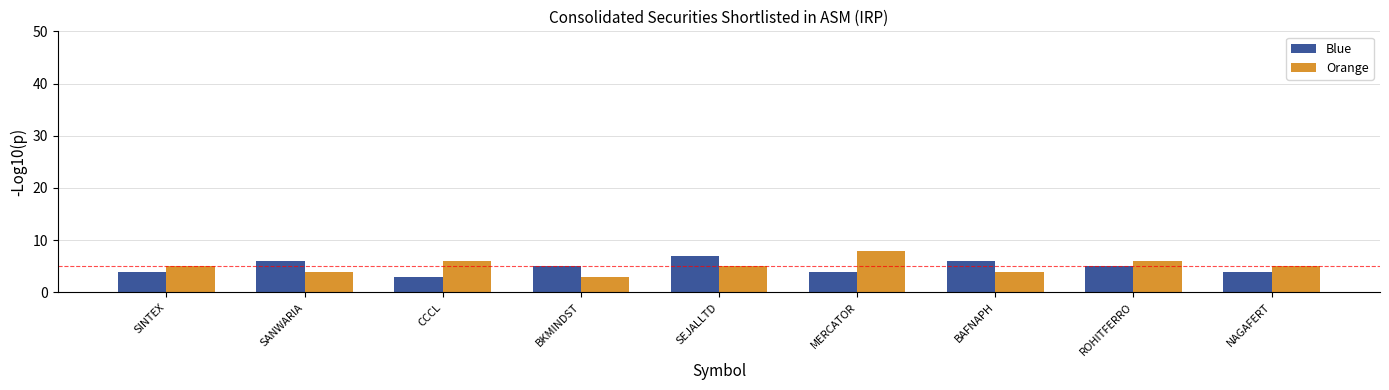

Is it true that Blue equals 9 at BAFNAPH?

False